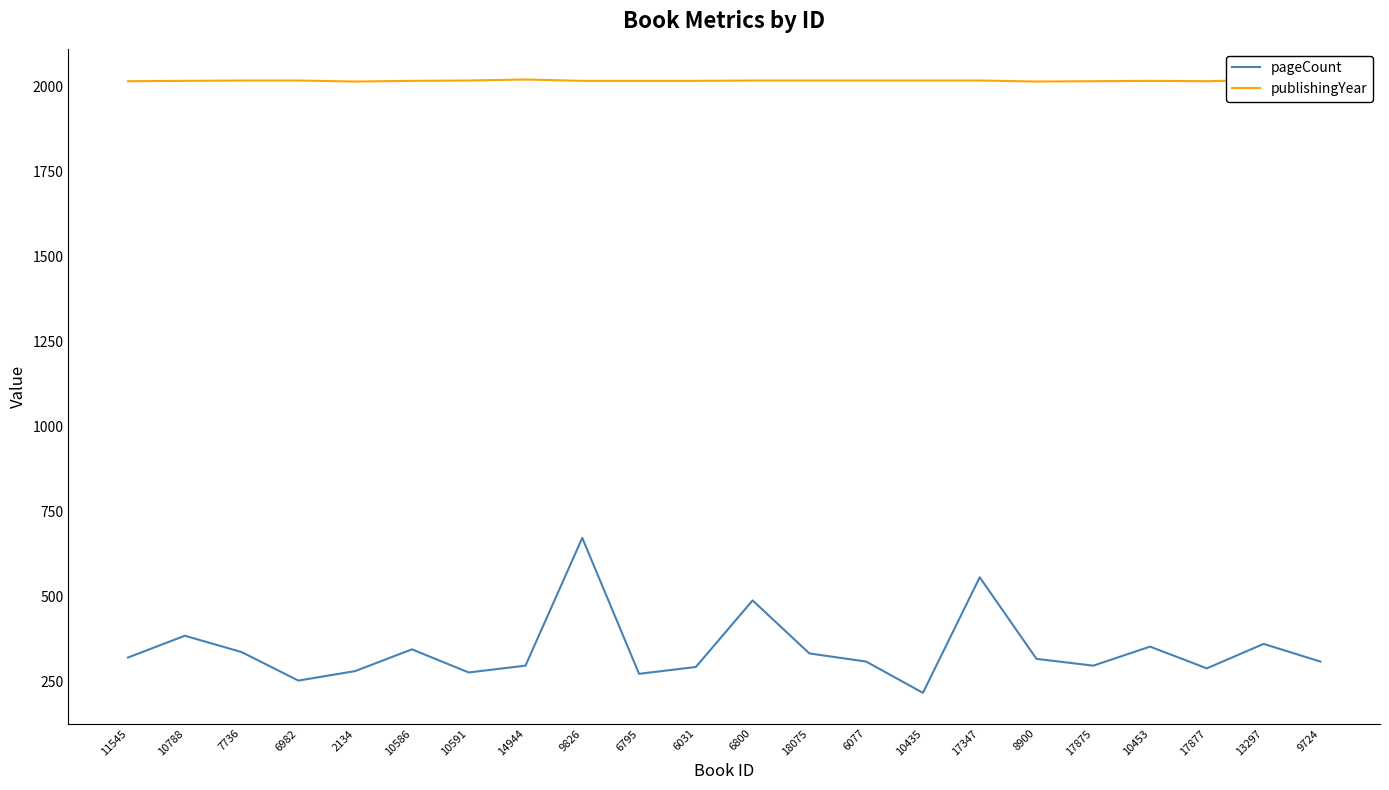

What is the lowest value of the pageCount series?

216